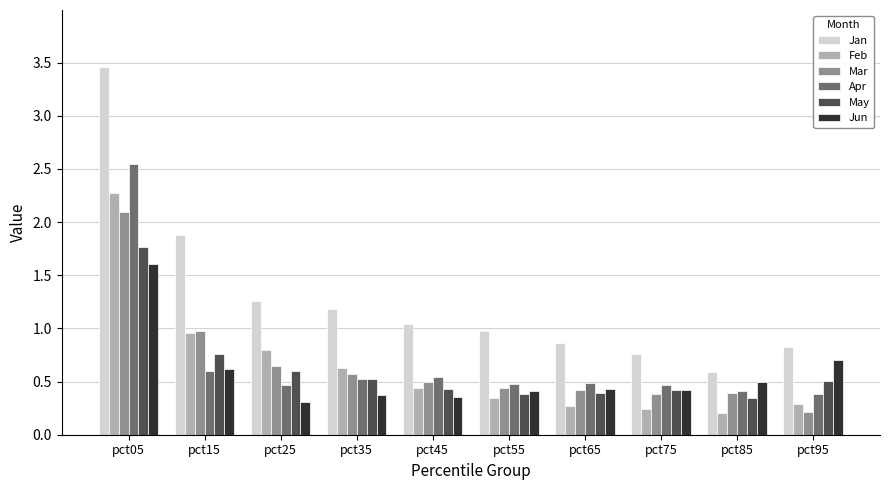

What is the sum of all May values?

6.1